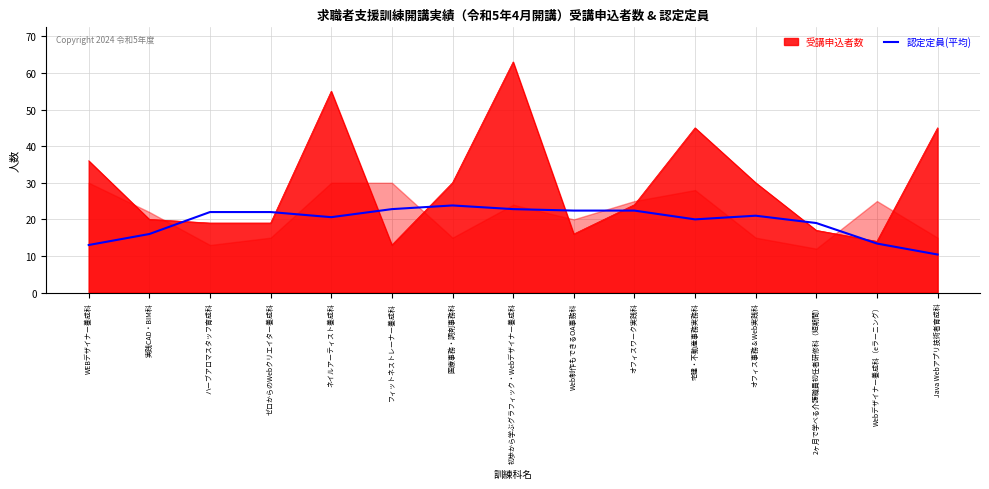

Count the number of values greater than 21.

7